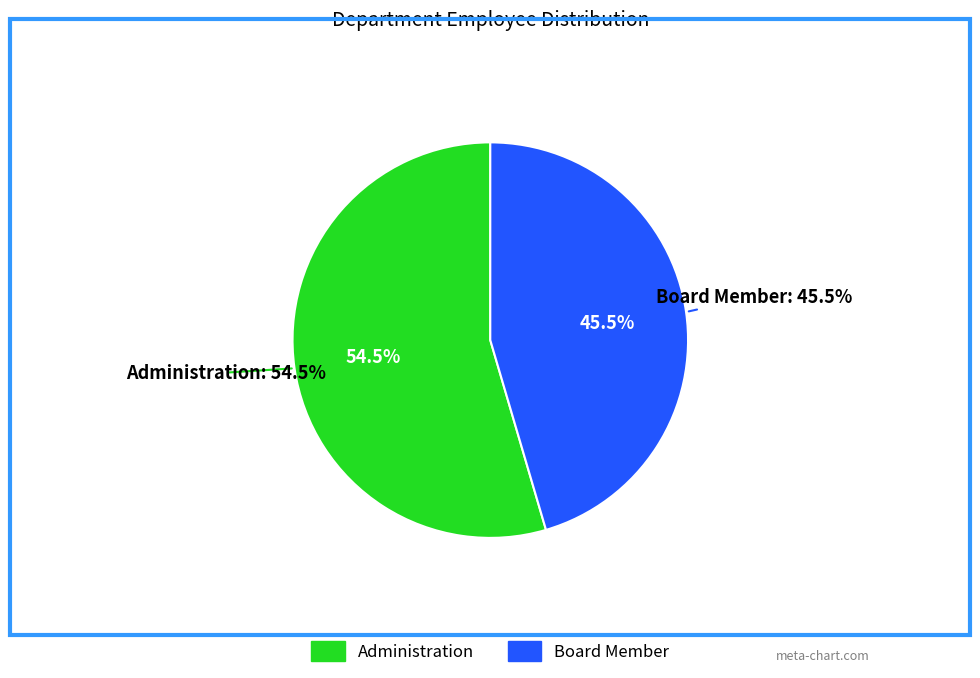

To the nearest percent, what is the difference between the Board Member and Administration slice percentages?

9%